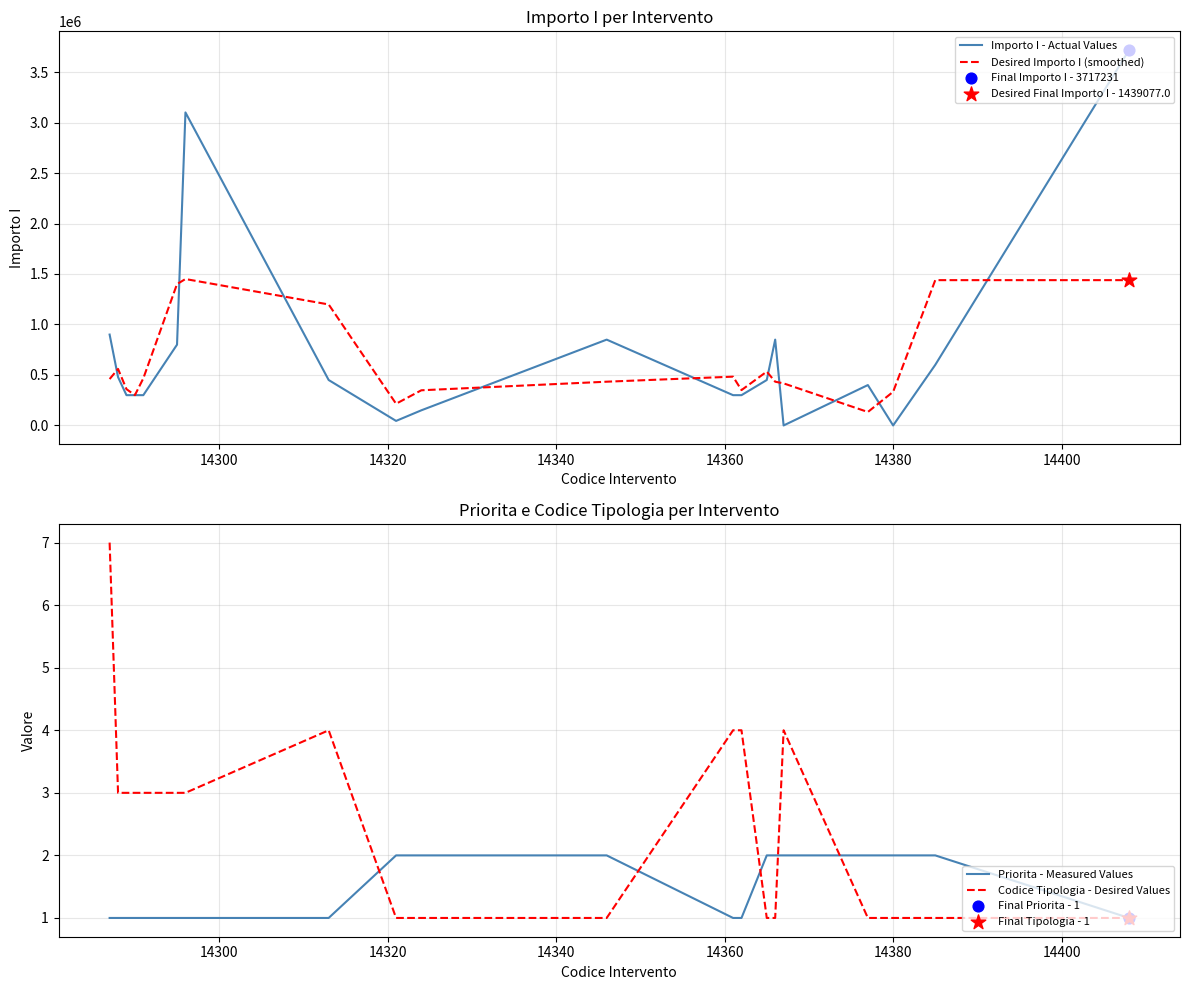

What is the maximum value for Importo I - Actual Values?

3717231.0